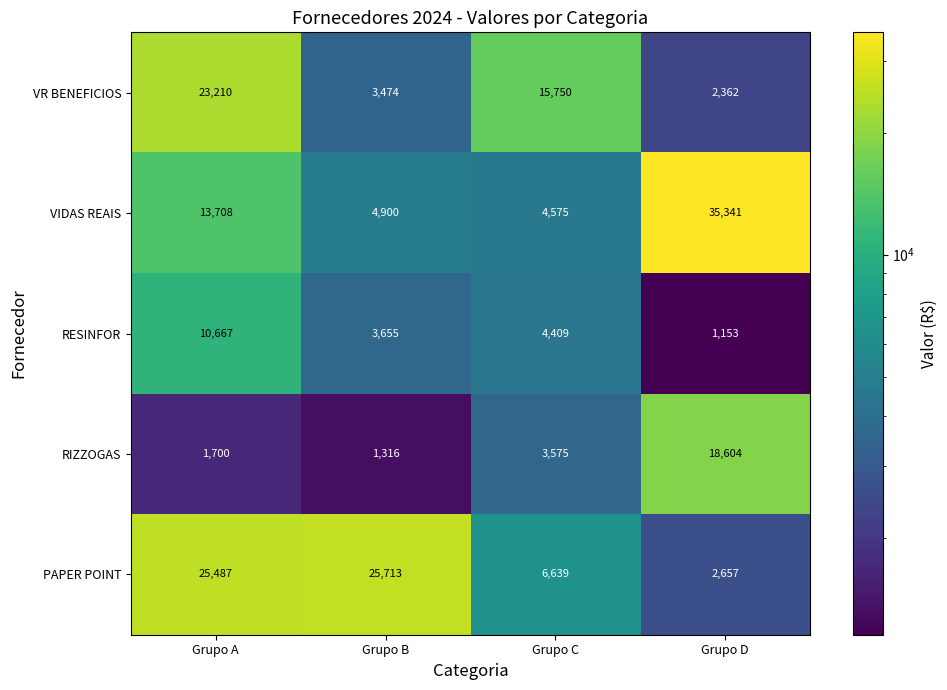

Which series has the largest total across all categories?

PAPER POINT